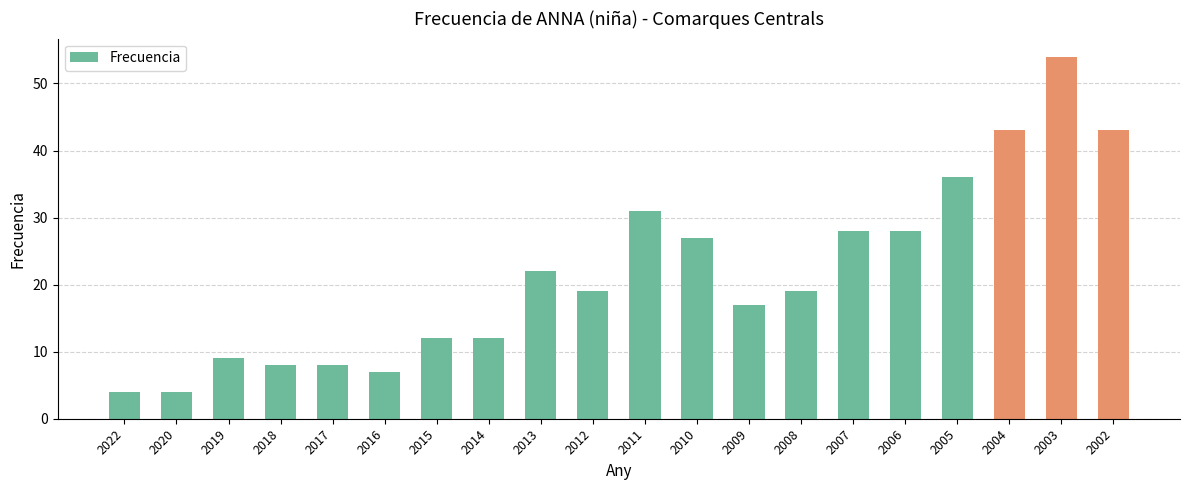

What is the difference between the maximum and minimum values?

50